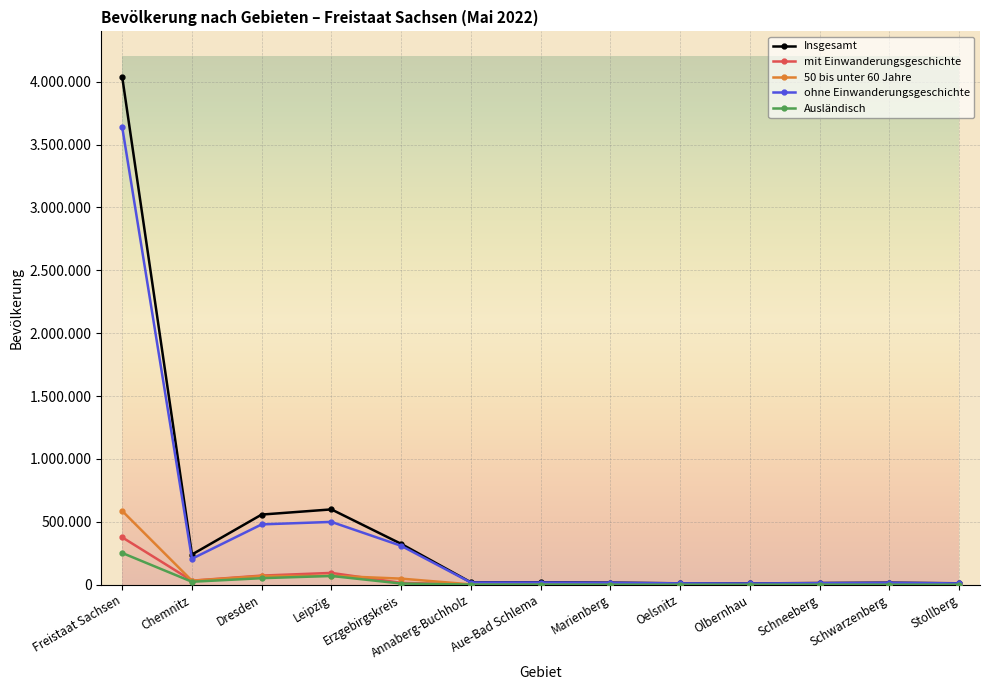

Reading left to right, transcribe all the data shown in this chart.

Insgesamt: 4038131	240078	557782	598899	324874	18942	19278	16439	11097	10345	13420	15917	11321
mit Einwanderungsgeschichte: 376796	32321	72565	93863	14729	1471	1717	941	327	400	1063	680	789
50 bis unter 60 Jahre: 586753	31688	68913	70788	48407	2628	2713	2389	1748	1723	1849	2403	1715
ohne Einwanderungsgeschichte: 3638993	206120	479764	499415	309345	17397	17490	15458	10742	9937	12337	15203	10481
Ausländisch: 252465	23451	51915	69523	9391	1166	1139	611	194	260	726	458	459